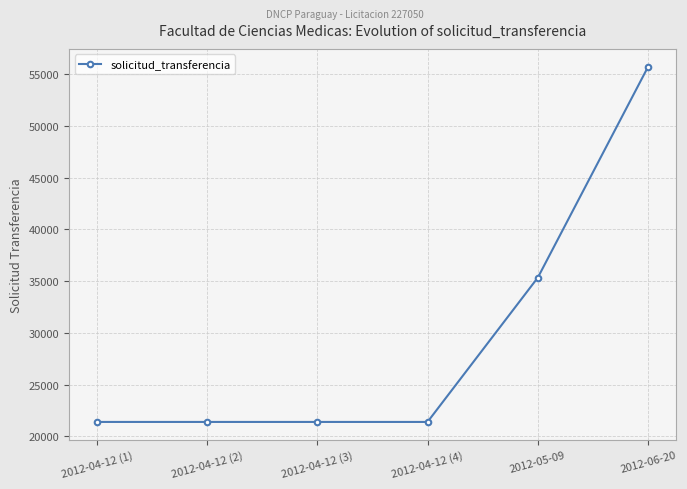

Approximately how many times larger is the value at 2012-06-20 compared to 2012-04-12 (3)?

2.6